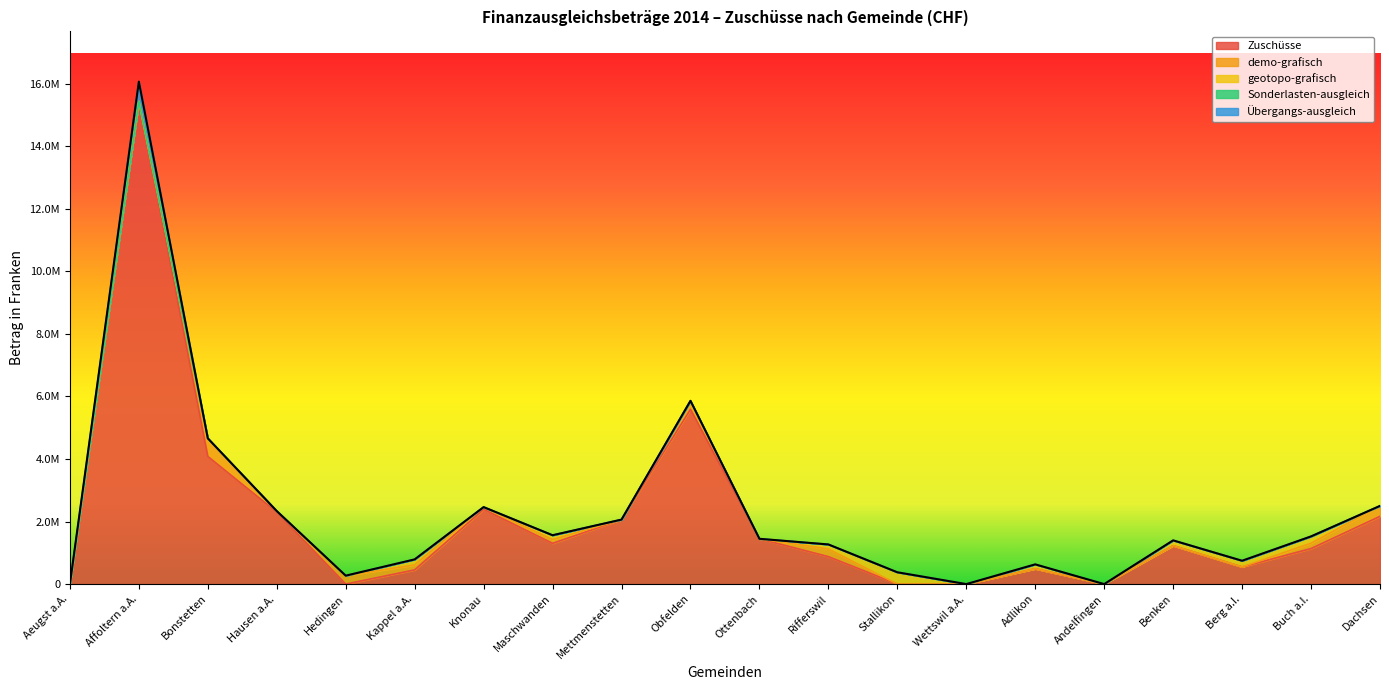

True or false: Sonderlasten-ausgleich has a value of 0 at Berg a.I..

True